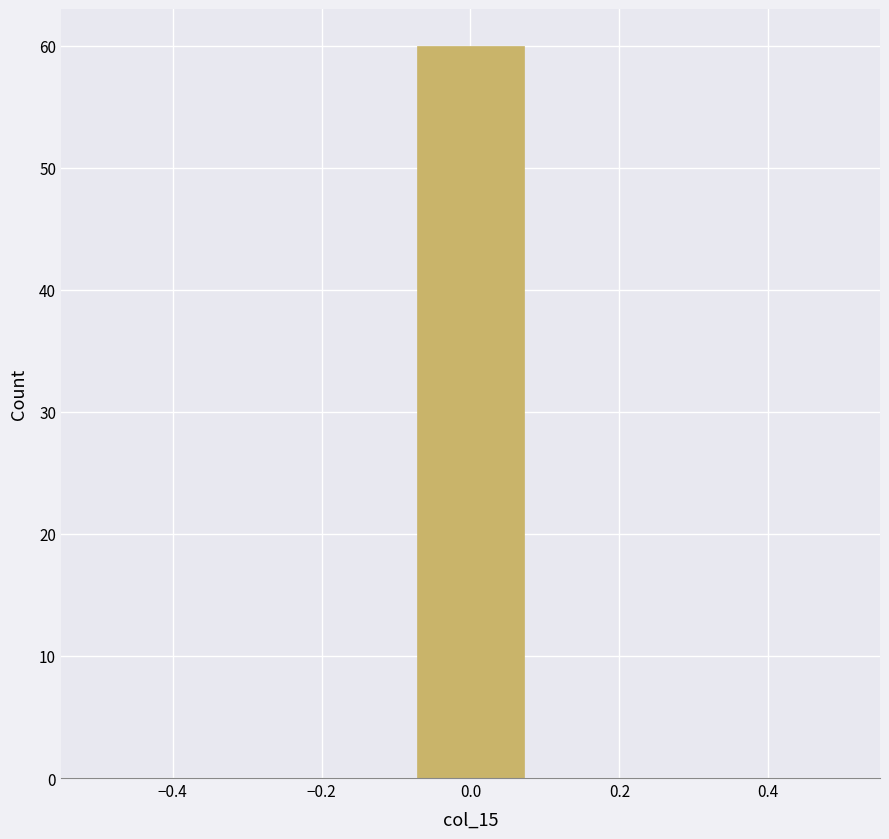

Reading left to right, list every bar in this chart as the range it spans on the x-axis followed by its height. Neither the bar edges nor the heights are printed on the chart, so give them approximately, as read against the axes.

-0.50 to -0.36: 0
-0.36 to -0.22: 0
-0.22 to -0.08: 0
-0.08 to 0.08: 60
0.08 to 0.22: 0
0.22 to 0.36: 0
0.36 to 0.50: 0